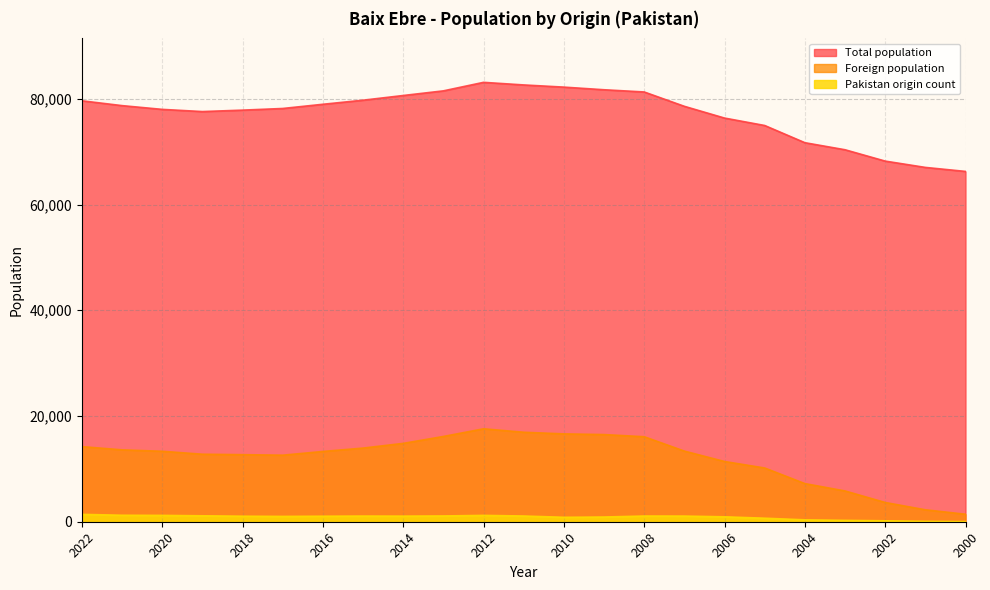

Which series changed the most between 2018 and 2005?

Total population